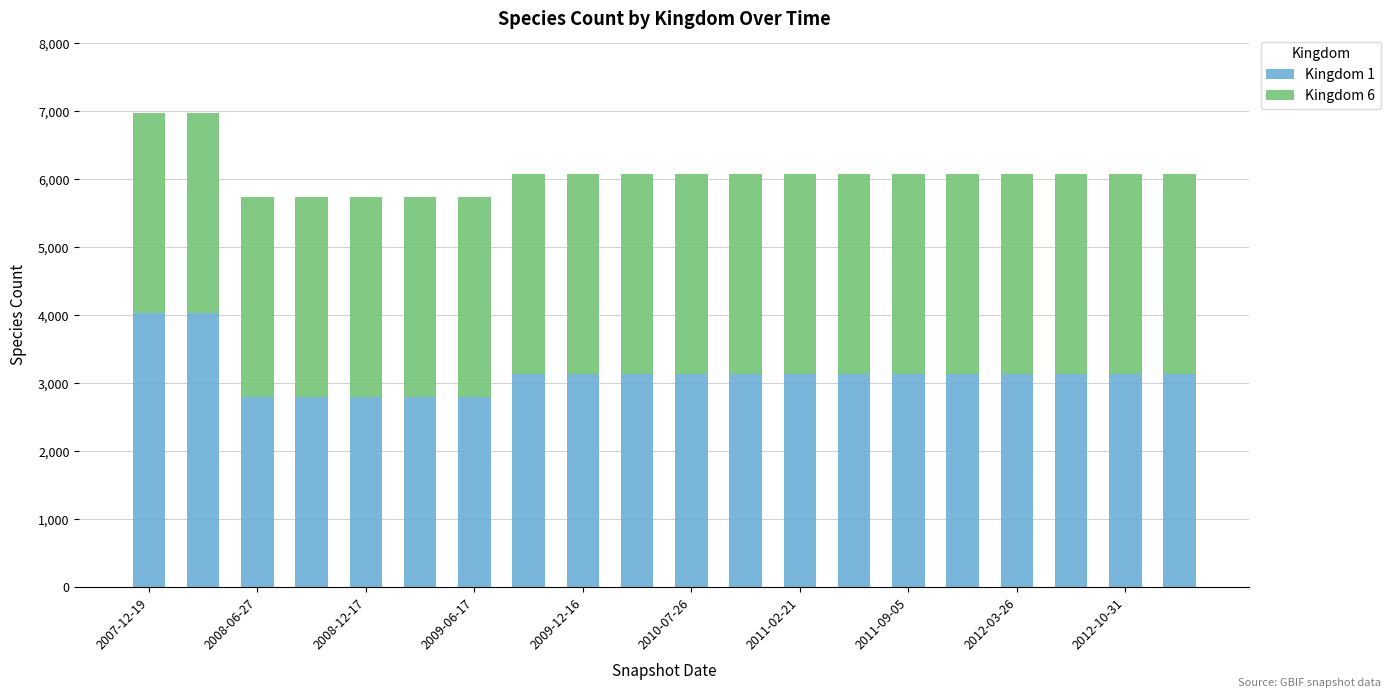

What is the difference between the maximum and minimum values in the Kingdom 1 series?

1242